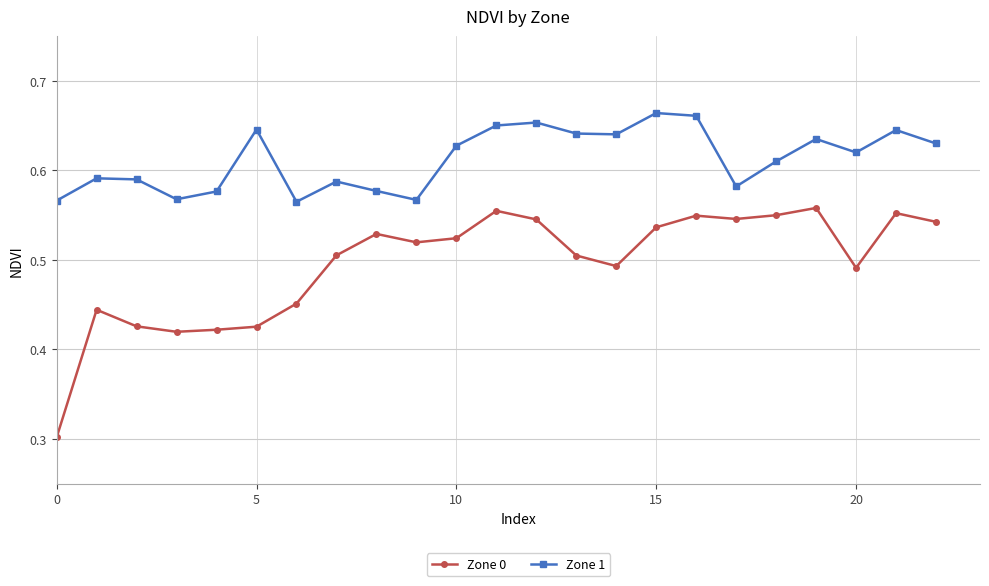

How many Zone 1 values are between 0 and 1?

23